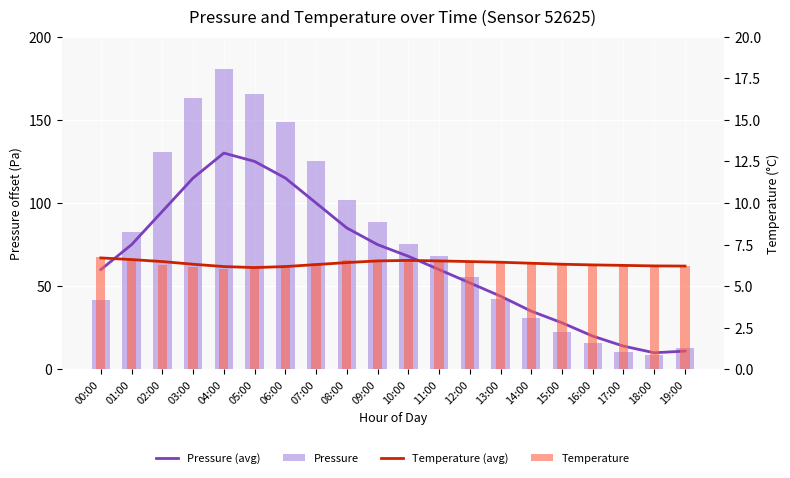

What is the total value across all series at 06:00?

275.9